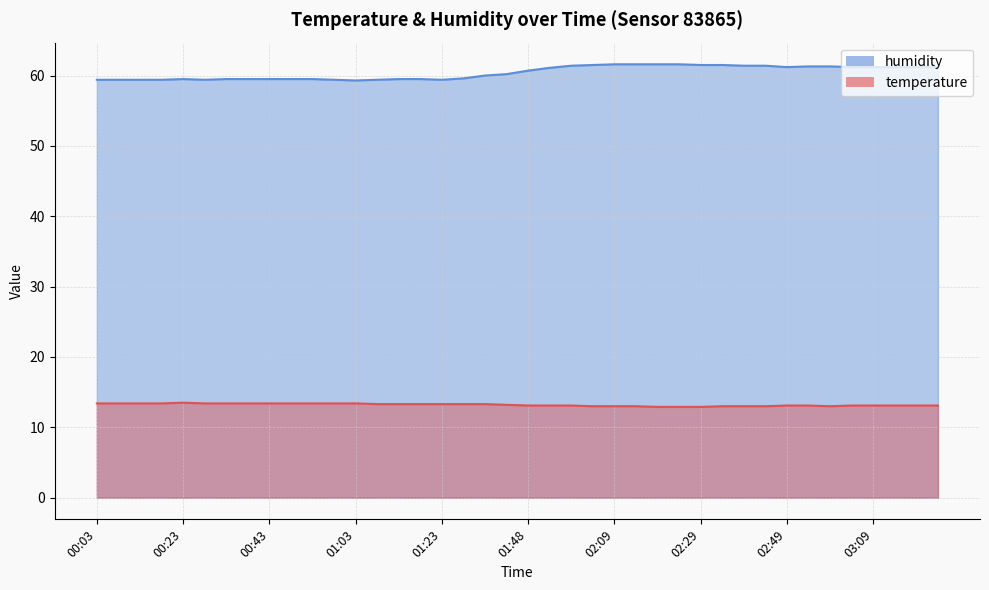

Reading left to right, extract all data points from this chart.

temperature: 00:03=13.4	00:08=13.4	00:13=13.4	00:18=13.4	00:23=13.5	00:28=13.4	00:33=13.4	00:38=13.4	00:43=13.4	00:48=13.4	00:53=13.4	00:58=13.4	01:03=13.4	01:08=13.3	01:13=13.3	01:18=13.3	01:23=13.3	01:28=13.3	01:33=13.3	01:38=13.2	01:48=13.1	01:54=13.1	01:59=13.1	02:04=13.0	02:09=13.0	02:14=13.0	02:19=12.9	02:24=12.9	02:29=12.9	02:34=13.0	02:39=13.0	02:44=13.0	02:49=13.1	02:54=13.1	02:59=13.0	03:04=13.1	03:09=13.1	03:14=13.1	03:19=13.1	03:24=13.1
humidity: 00:03=59.4	00:08=59.4	00:13=59.4	00:18=59.4	00:23=59.5	00:28=59.4	00:33=59.5	00:38=59.5	00:43=59.5	00:48=59.5	00:53=59.5	00:58=59.4	01:03=59.3	01:08=59.4	01:13=59.5	01:18=59.5	01:23=59.4	01:28=59.6	01:33=60.0	01:38=60.2	01:48=60.7	01:54=61.1	01:59=61.4	02:04=61.5	02:09=61.6	02:14=61.6	02:19=61.6	02:24=61.6	02:29=61.5	02:34=61.5	02:39=61.4	02:44=61.4	02:49=61.2	02:54=61.3	02:59=61.3	03:04=61.2	03:09=61.2	03:14=61.2	03:19=61.2	03:24=61.2